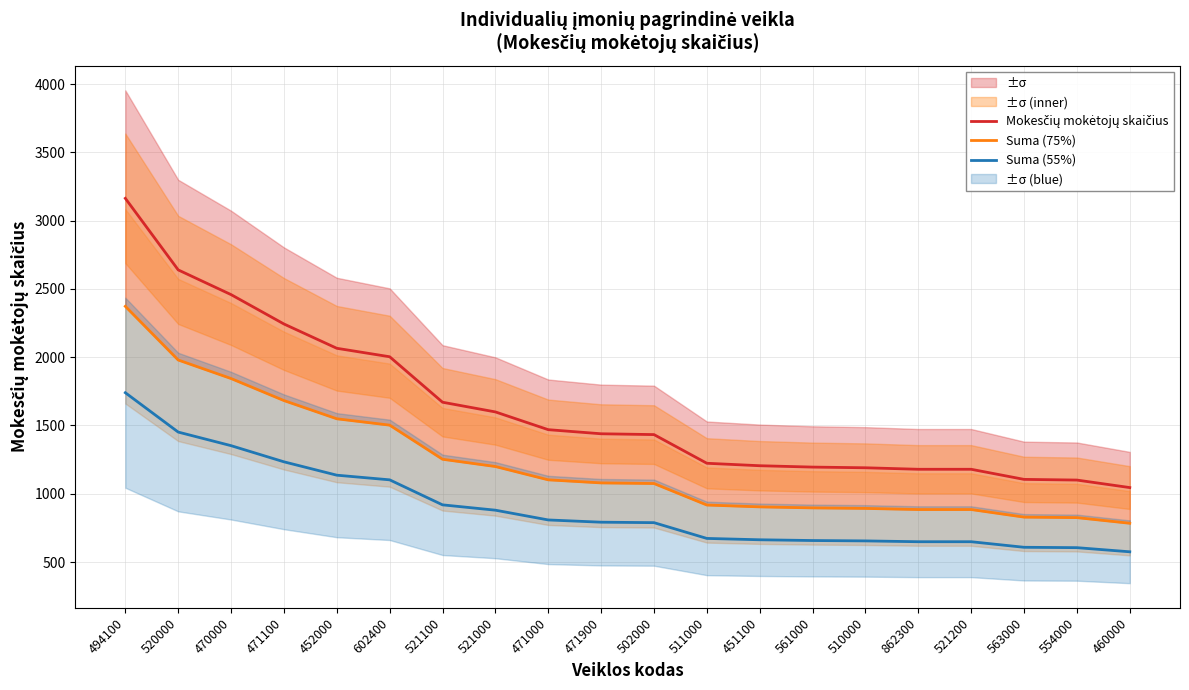

Rank the categories by Suma (55%) value from highest to lowest.

494100, 520000, 470000, 471100, 452000, 602400, 521100, 521000, 471000, 471900, 502000, 511000, 451100, 561000, 510000, 862300, 521200, 563000, 554000, 460000